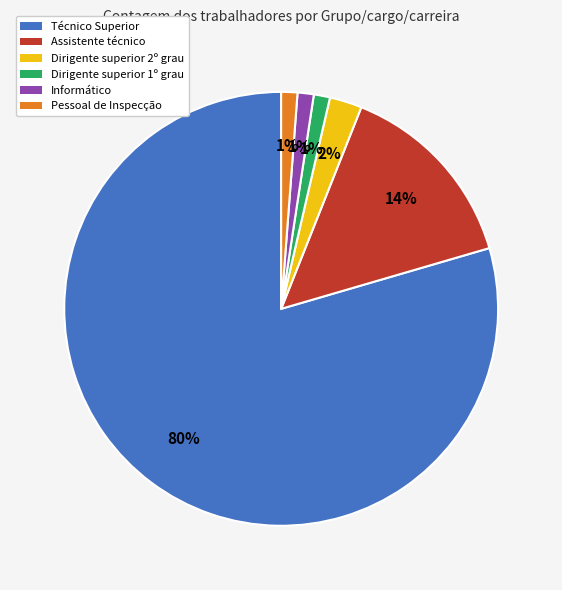

Is there any slice that represents more than half of the pie?

Yes